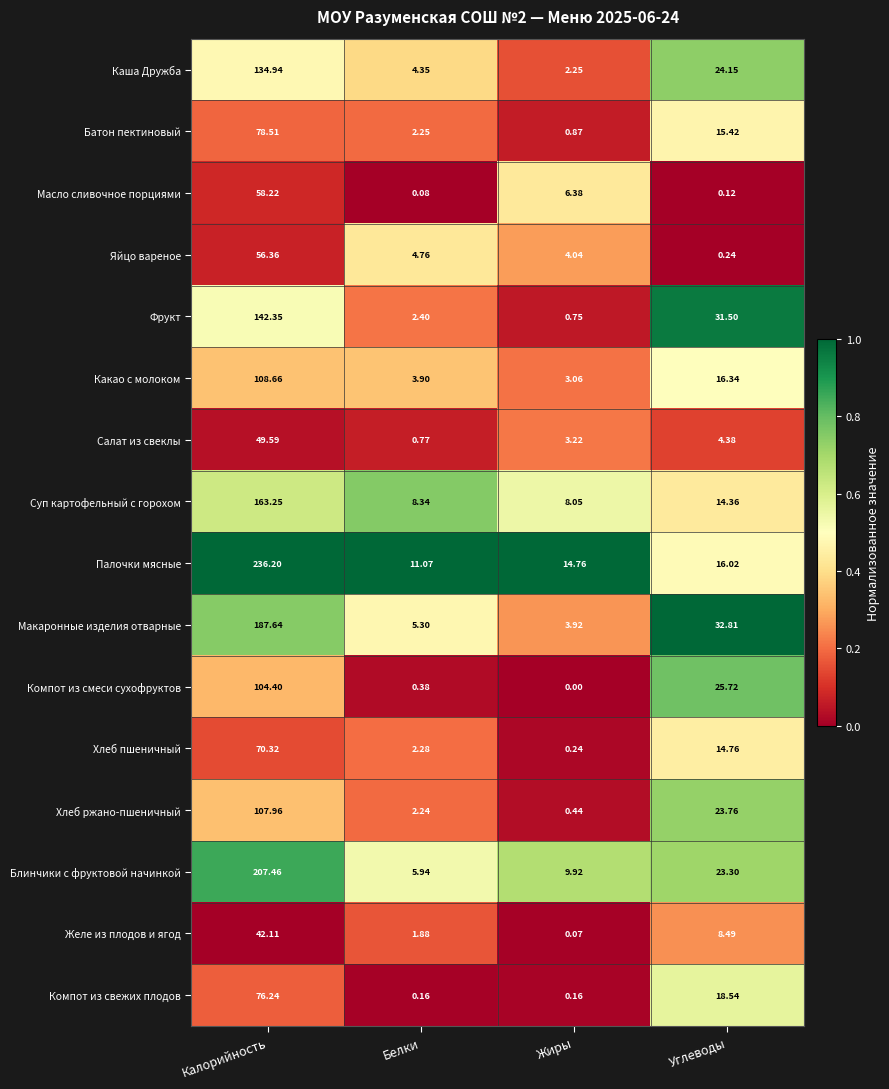

At which category is the sum across all series the highest?

Калорийность